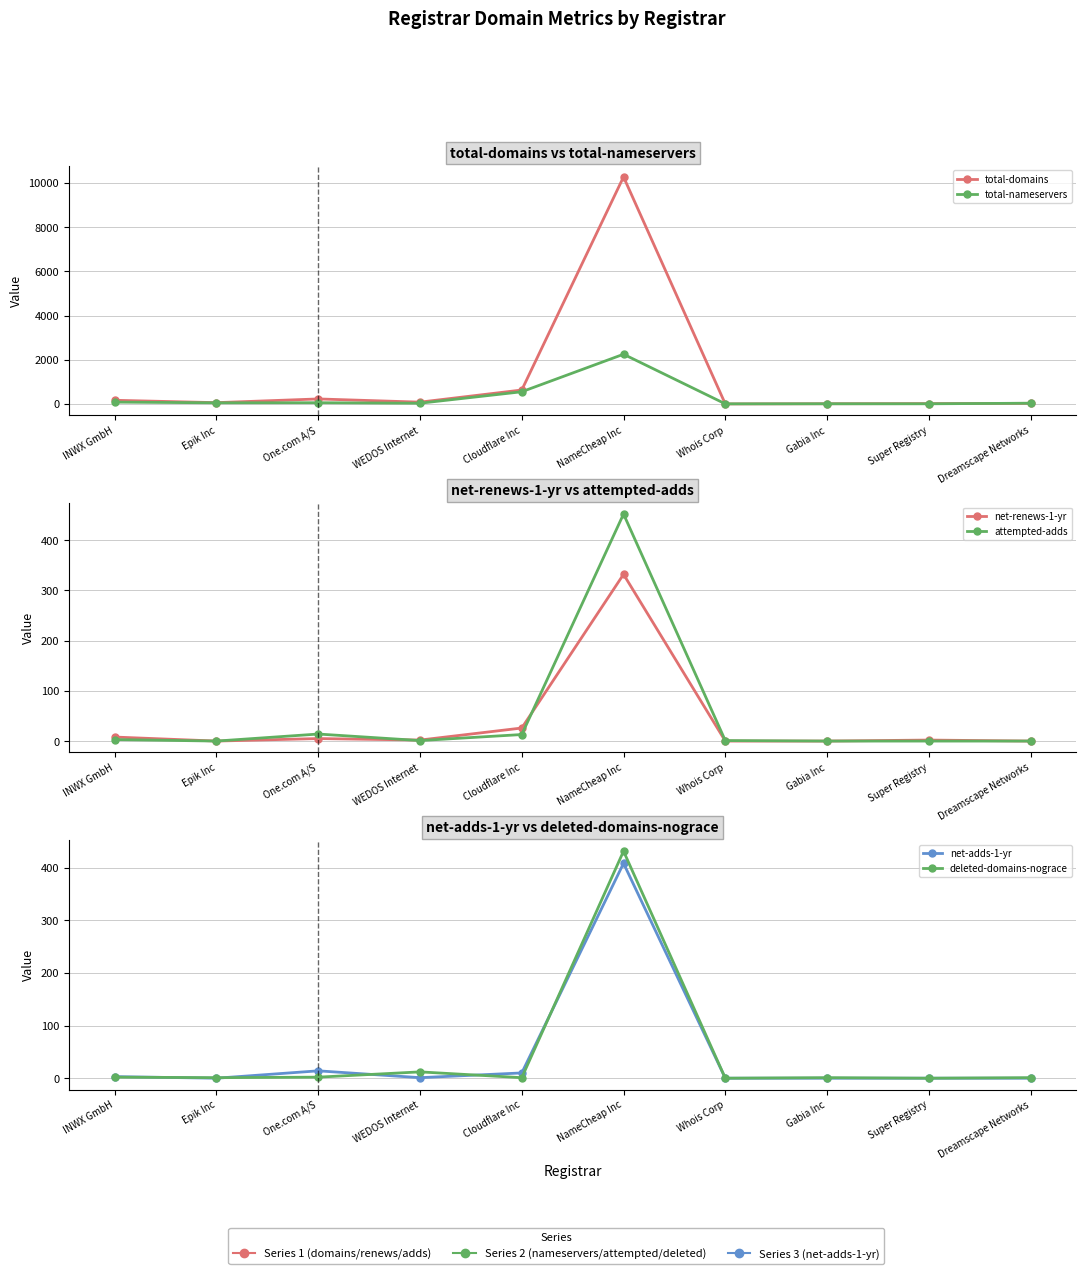

Between Epik Inc and NameCheap Inc, which is larger?

NameCheap Inc